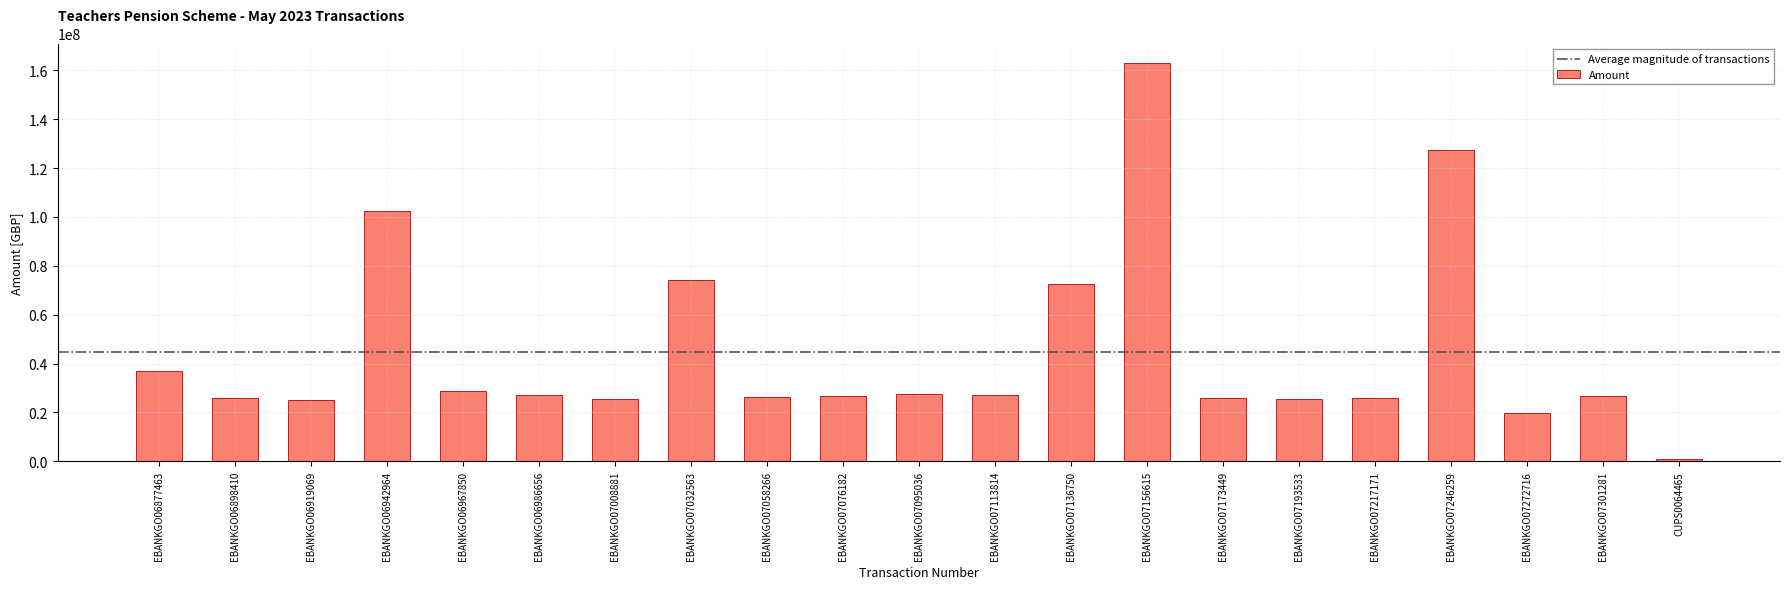

What is the change in value from EBANKGO07058266 to CUPS0064465?

-25637012.7